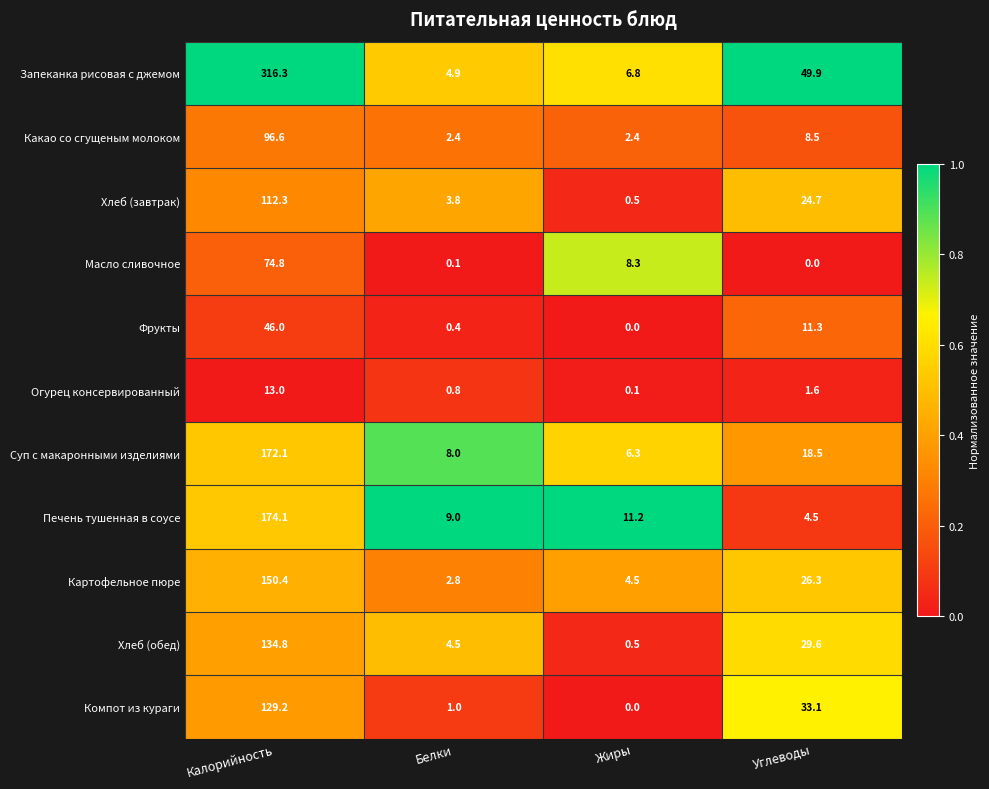

What value does the Картофельное пюре series have at Углеводы?

26.3